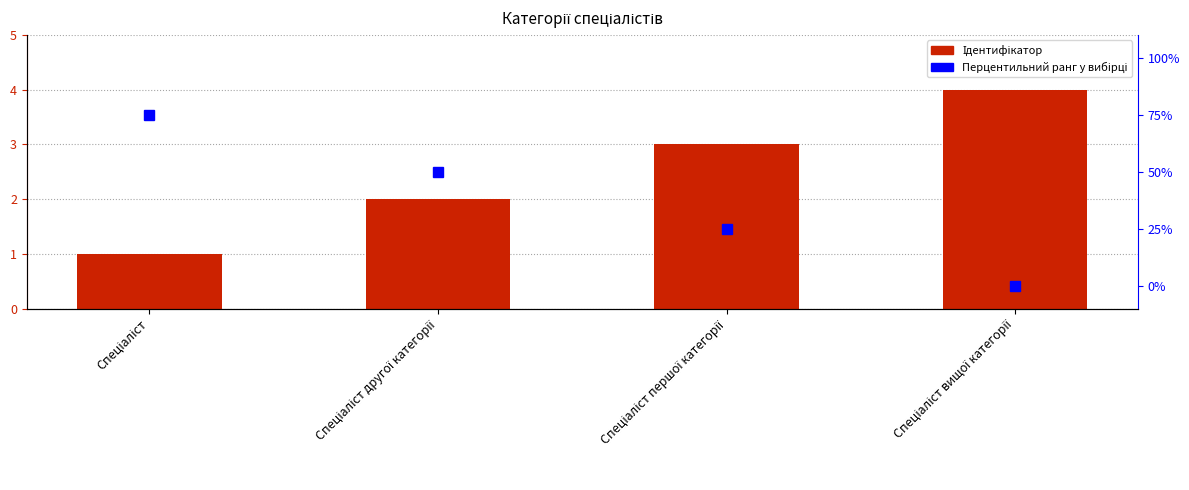

What is the maximum value shown in the chart?

75